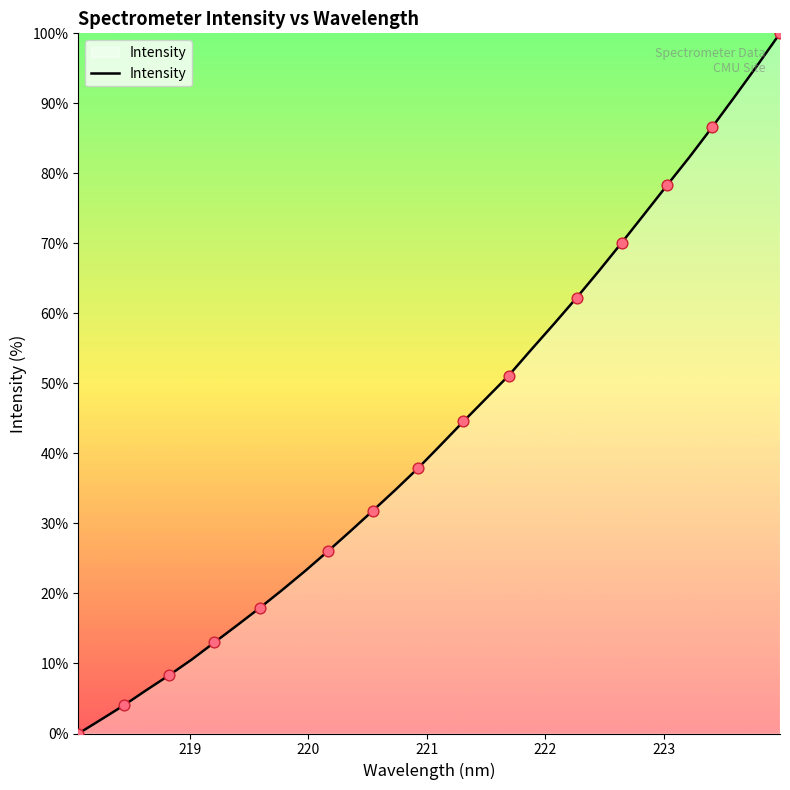

What is the greatest value displayed?

100.0